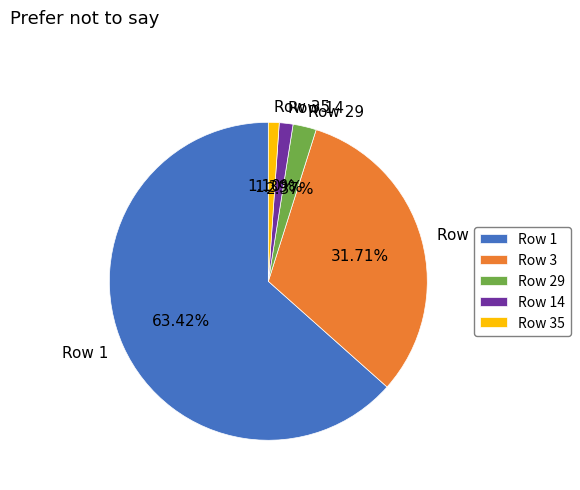

Count the number of slices in the pie.

5